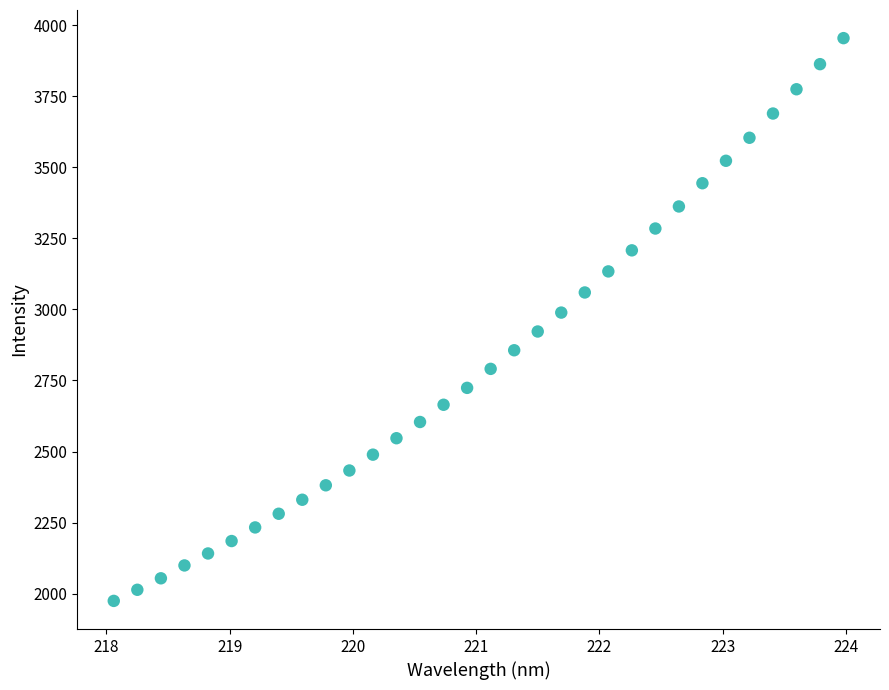

What is the range of Y values (max minus min)?

1979.8